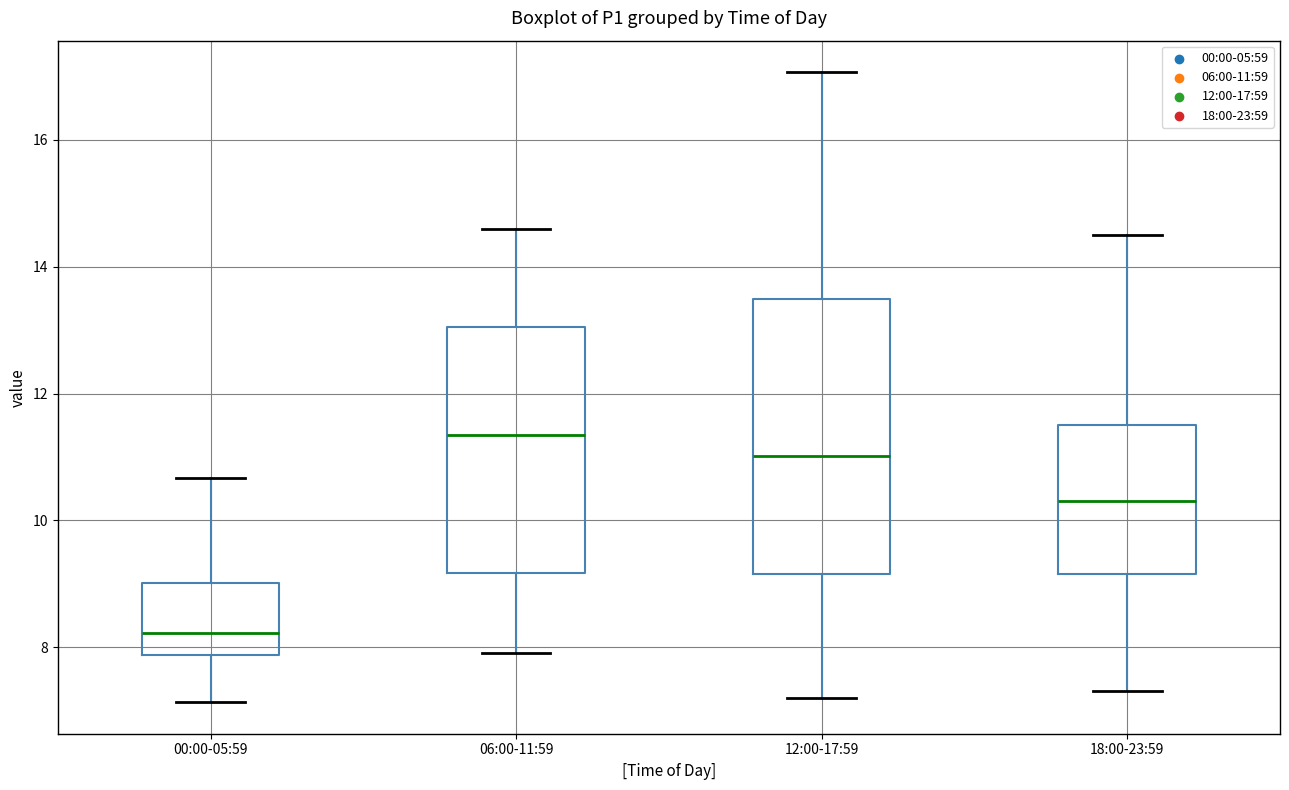

Reading left to right, read every box against the y-axis: the position of its median line, the range the box covers, and the ends of its whiskers. The values are not printed on the chart, so give them approximately, as read against the axis.

00:00-05:59: median 8.2, box 7.8 to 9.0, whiskers 7.2 to 10.6
06:00-11:59: median 11.4, box 9.2 to 13.0, whiskers 8.0 to 14.6
12:00-17:59: median 11.0, box 9.2 to 13.4, whiskers 7.2 to 17.0
18:00-23:59: median 10.4, box 9.2 to 11.6, whiskers 7.4 to 14.6